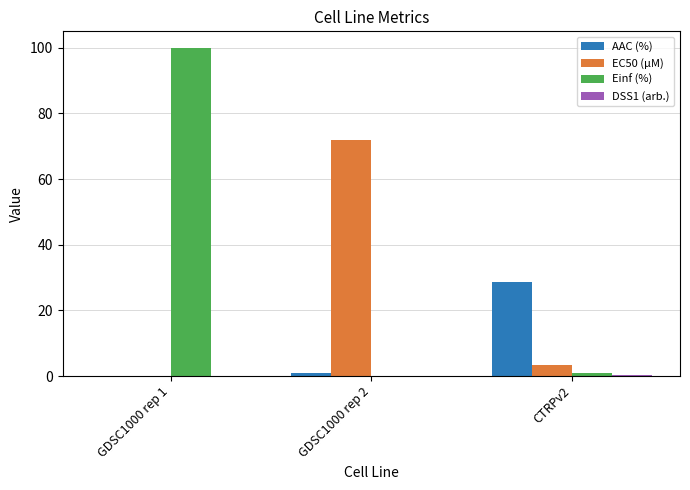

At which category is the sum across all series the highest?

GDSC1000 rep 1